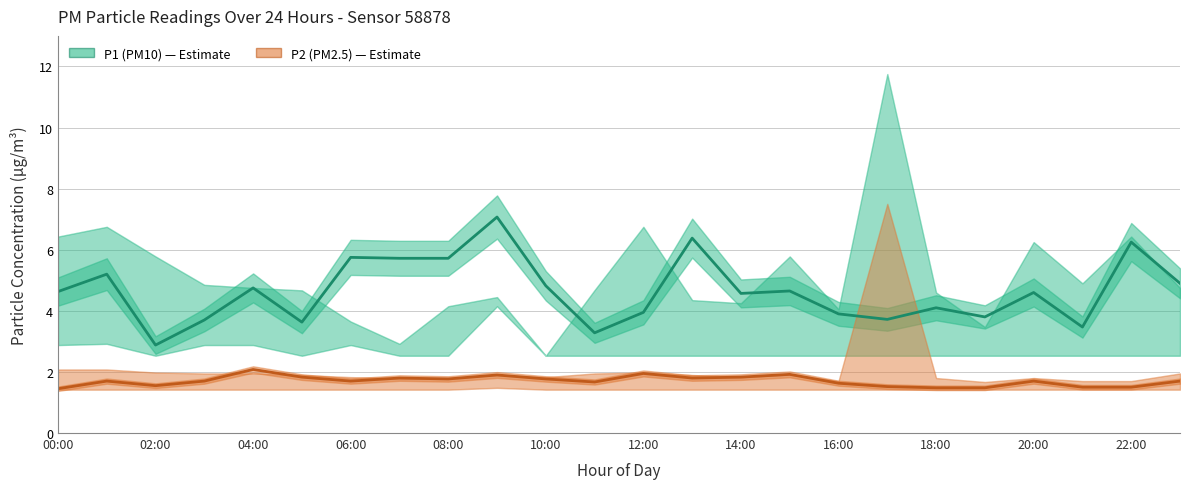

True or false: P1 (PM10) and P2 (PM2.5) cross at least once.

False